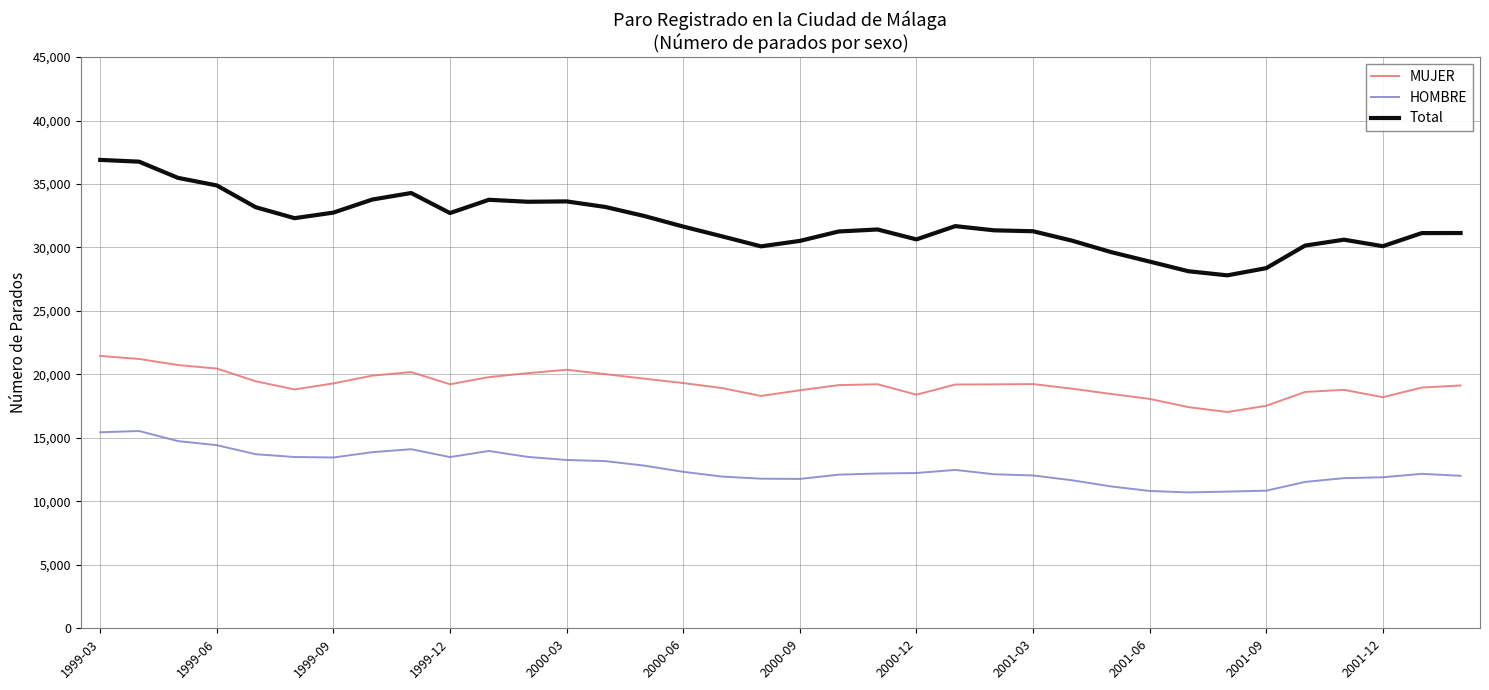

List the series in order of their peak value, lowest first.

HOMBRE, MUJER, Total